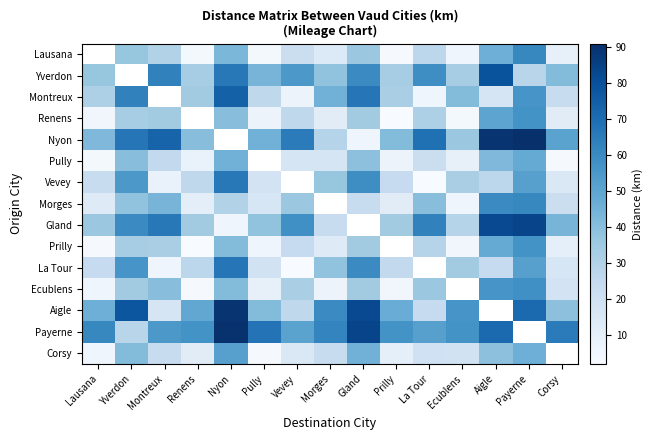

List the series in order of their peak value, highest first.

Lausana, Nyon, Payerne, Aigle, Gland, Yverdon, Montreux, La Tour, Vevey, Morges, Ecublens, Renens, Prilly, Corsy, Pully